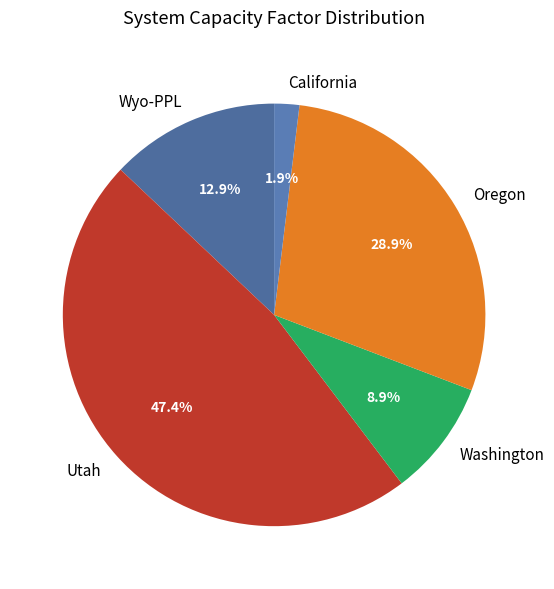

What percentage is NOT represented by Utah?

52.6%